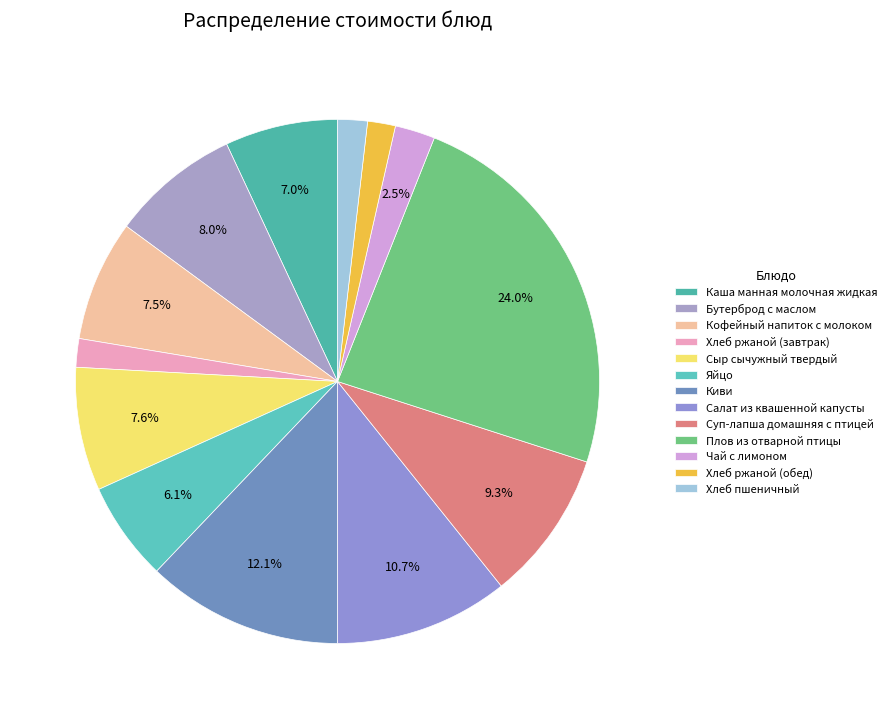

What is the change in value from Хлеб ржаной (завтрак) to Хлеб ржаной (обед)?

-0.1